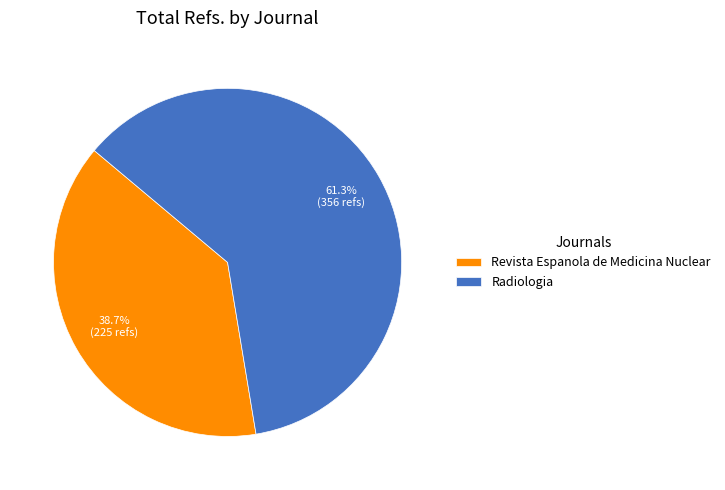

To the nearest percent, what percentage of the pie is Revista Espanola de Medicina Nuclear?

39%